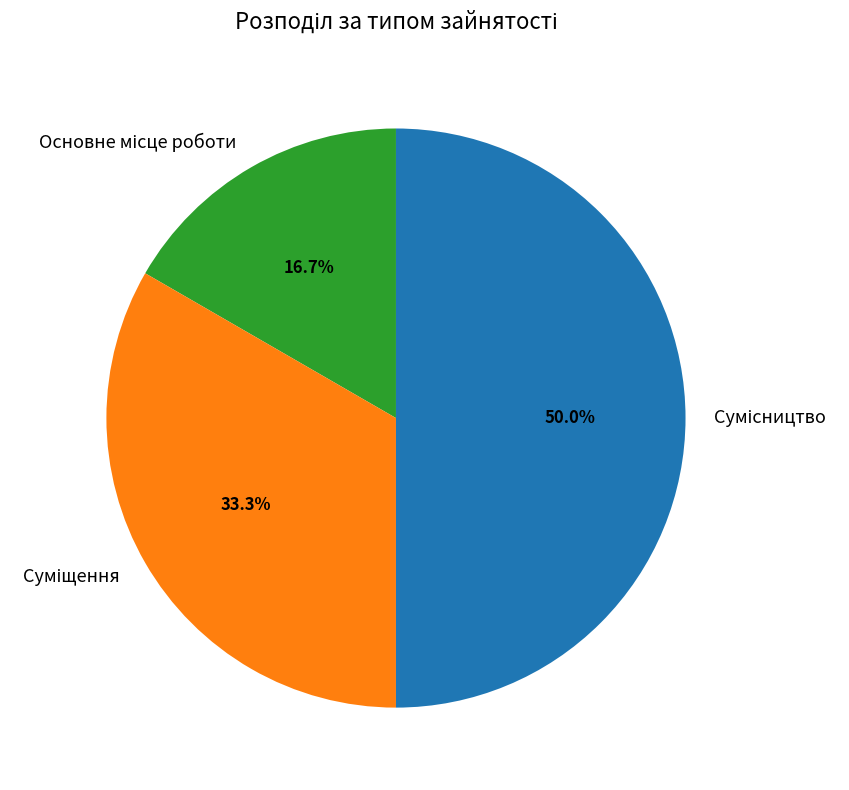

How many segments does this pie chart have?

3